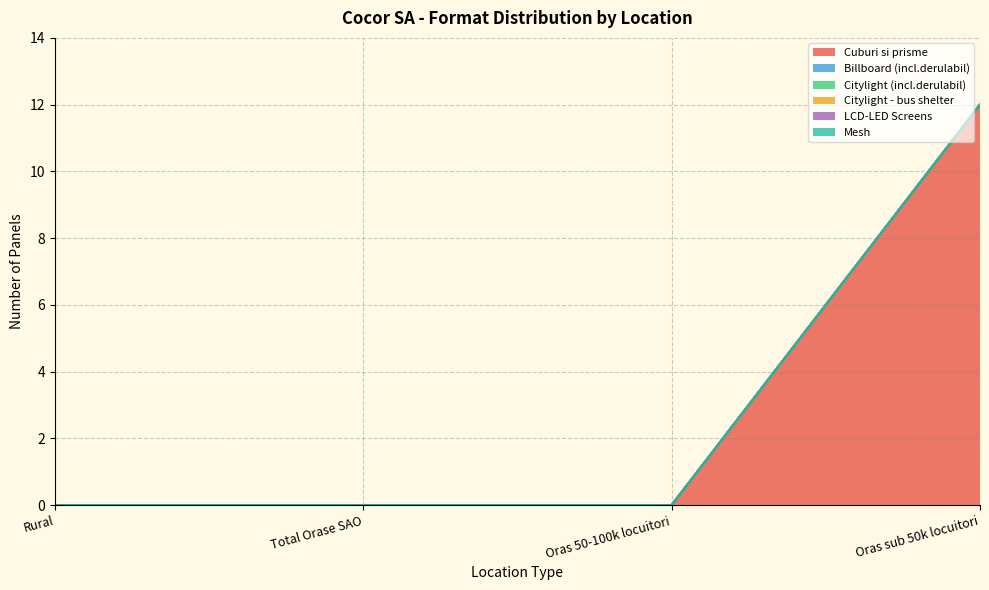

Does the chart have visible grid lines?

Yes